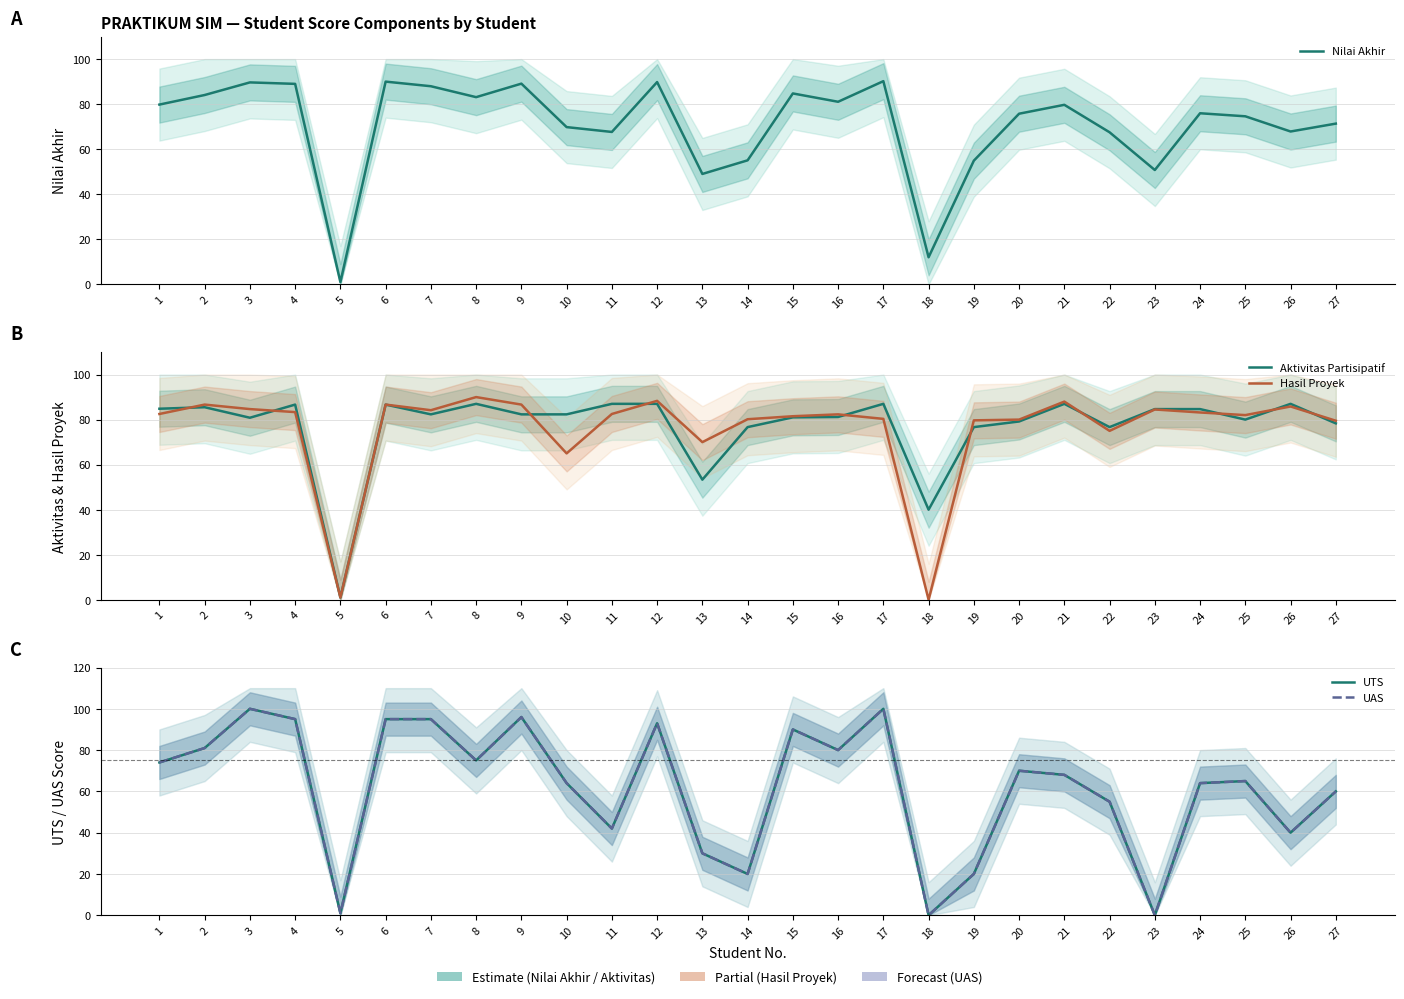

Between which two adjacent categories do Aktivitas Partisipatif and Hasil Proyek first intersect?

1 and 2